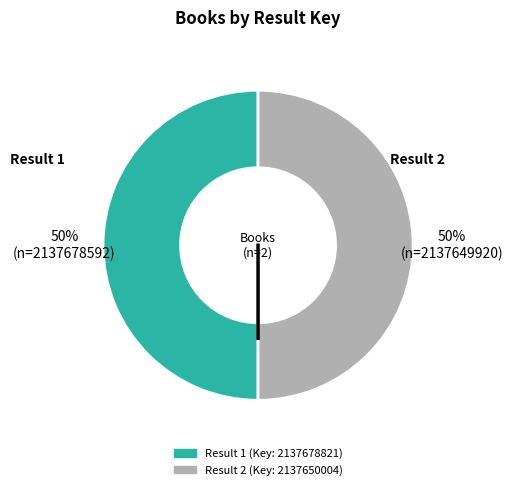

To the nearest percent, what is the average slice percentage?

50%